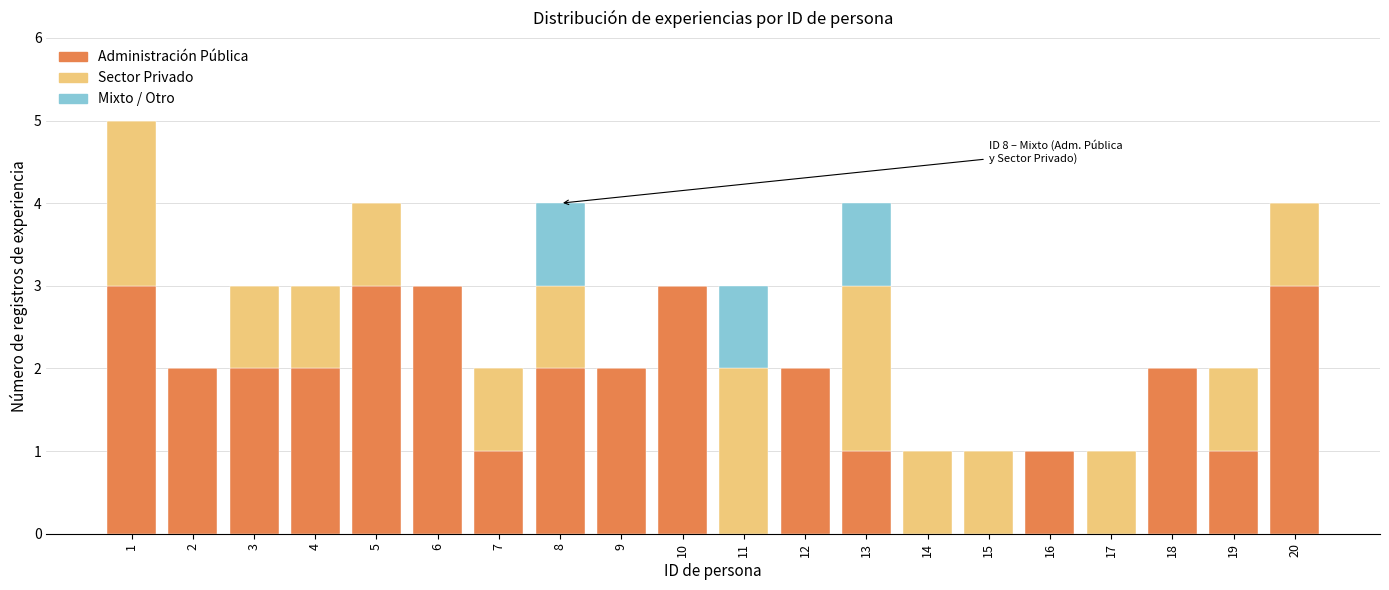

What is the total value across all series at 6?

3